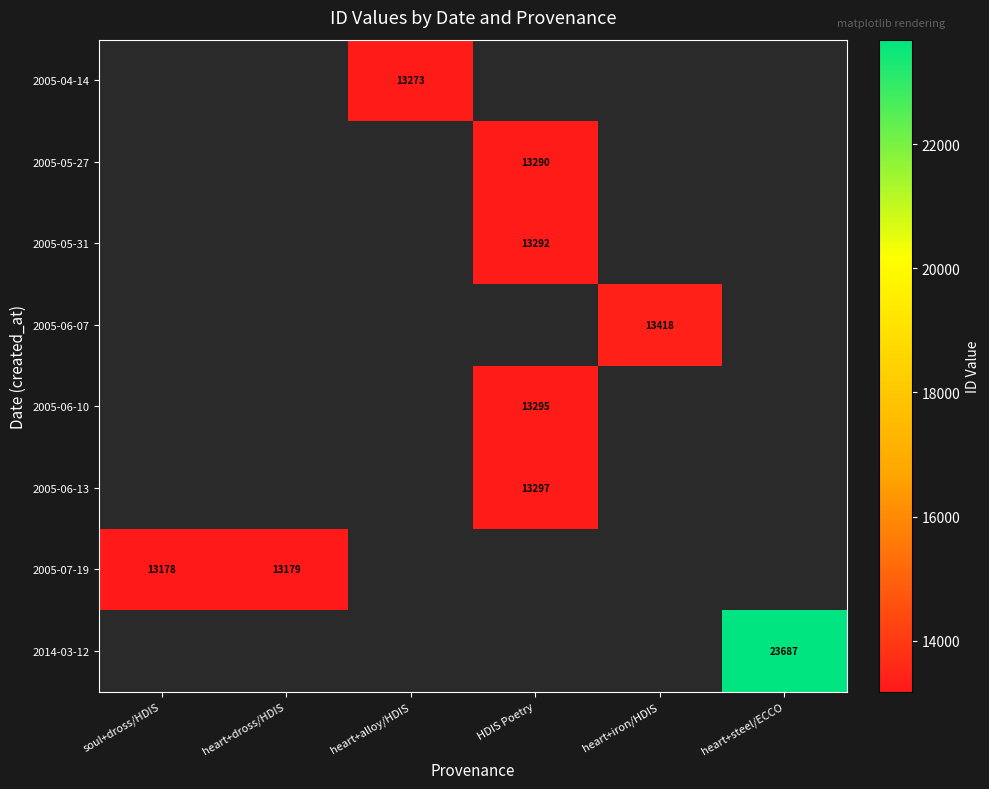

The 2005-05-27 series shows 20534 at HDIS Poetry. True or false?

False